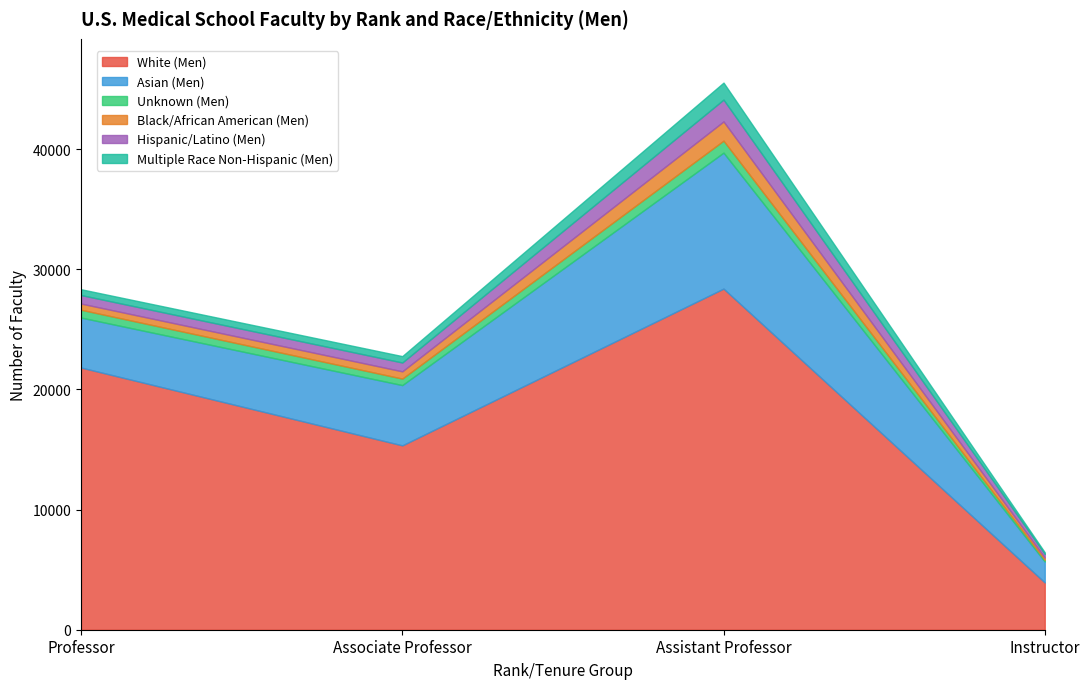

What is the minimum value for White (Men)?

3932